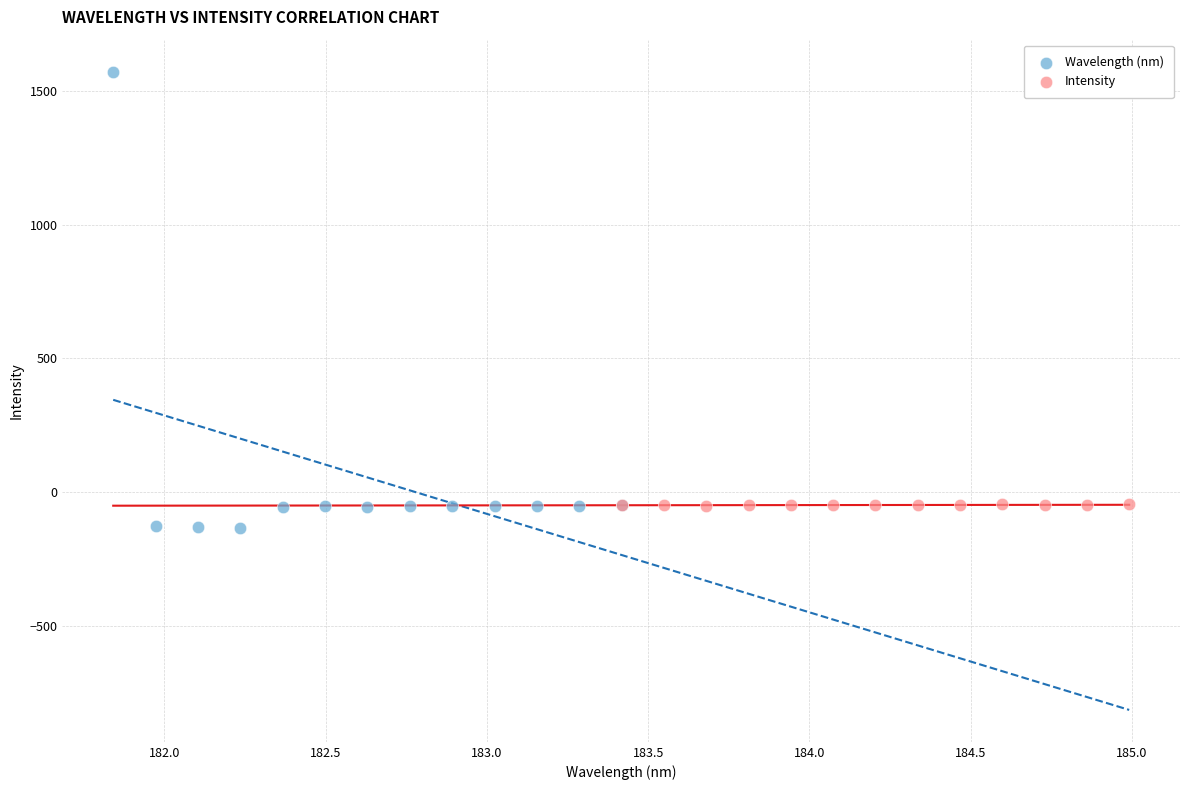

Which series contains the highest Y value?

Wavelength (nm)